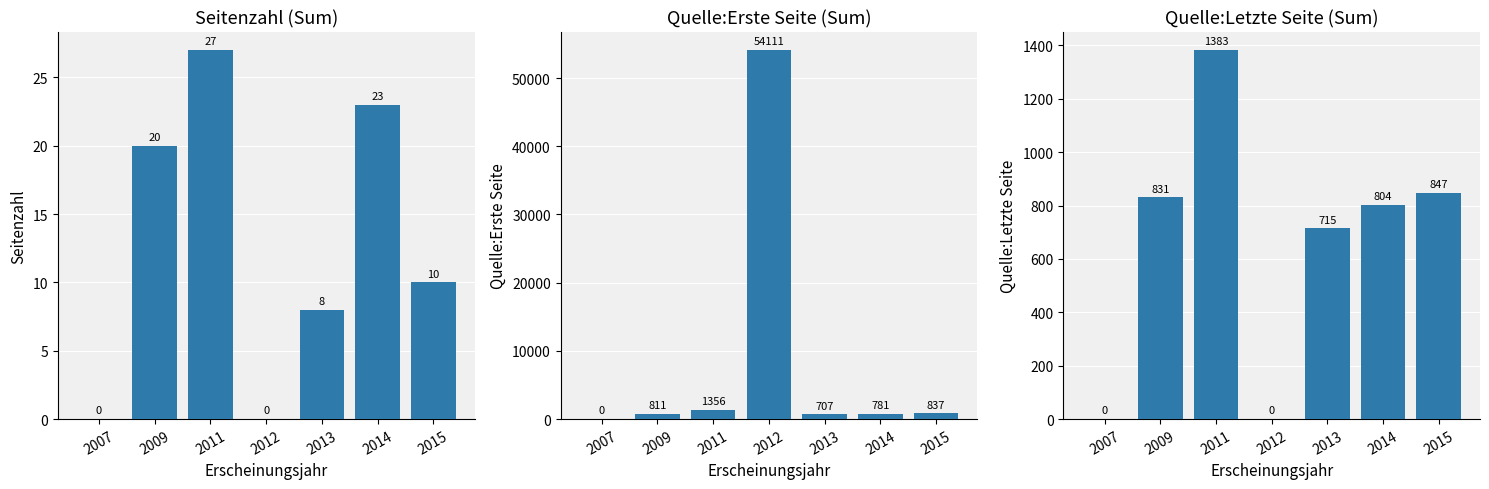

At which category does the chart reach its peak across all series?

2012